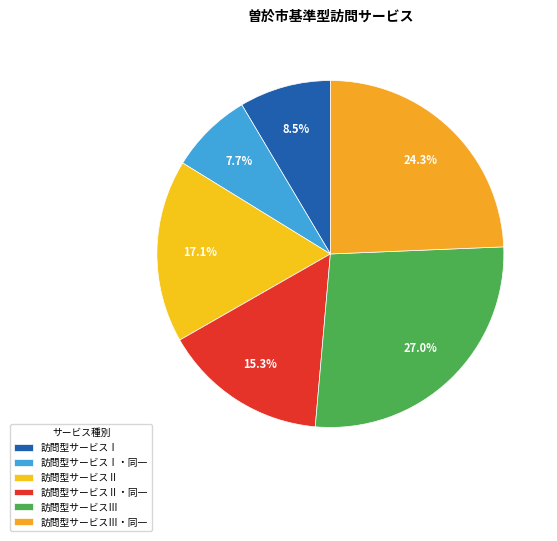

How many segments does this pie chart have?

6